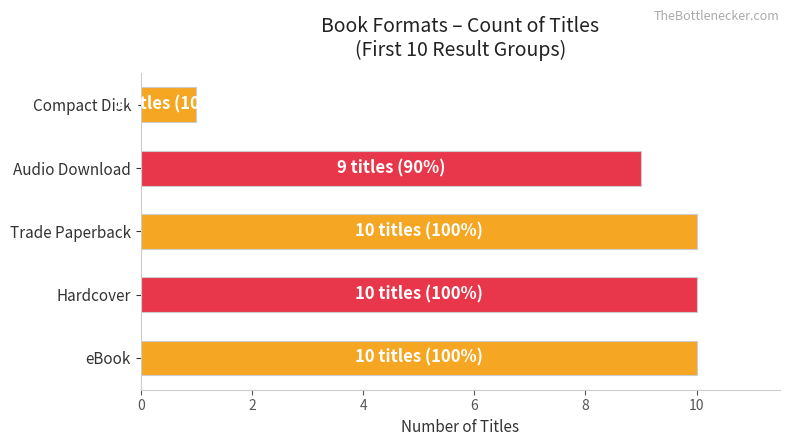

What is the maximum value shown in the chart?

10